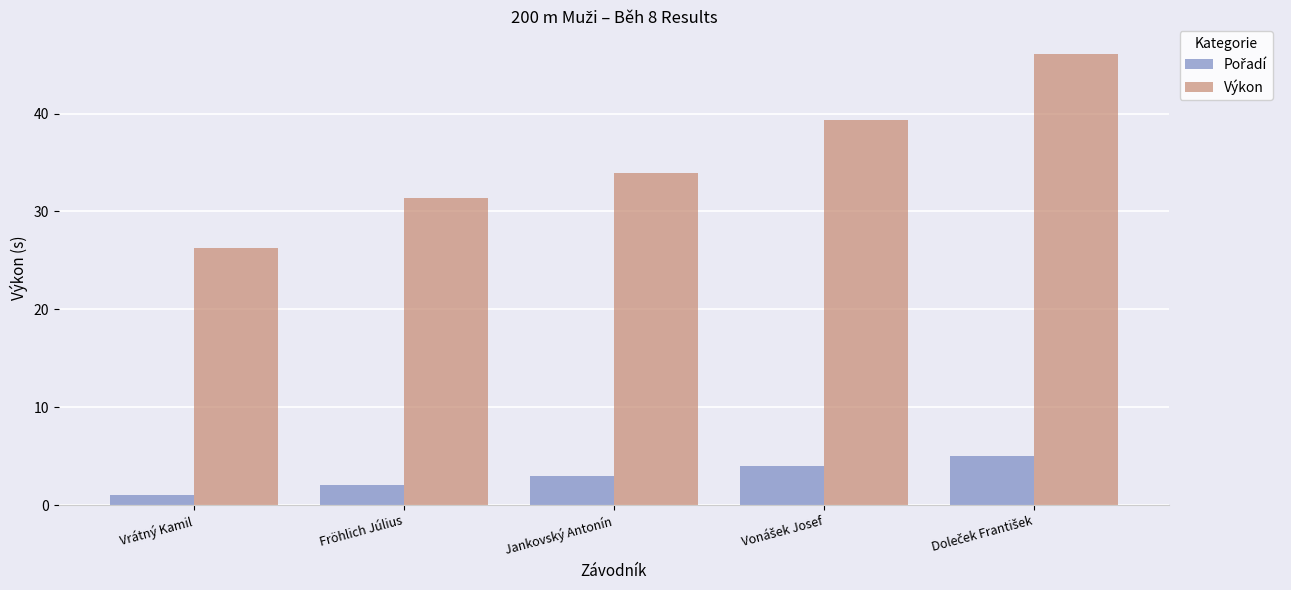

The Výkon series shows 46.7 at Vrátný Kamil. True or false?

False